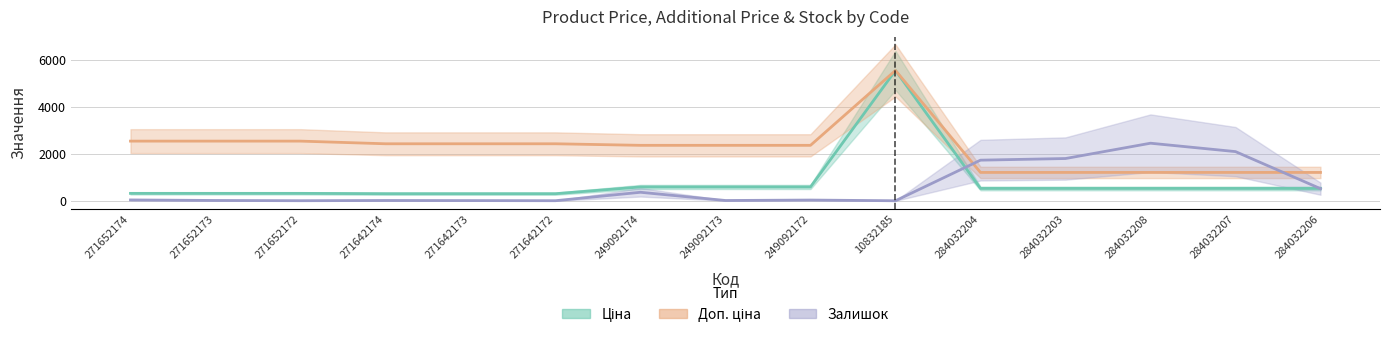

Which series has the largest total across all categories?

Доп. ціна